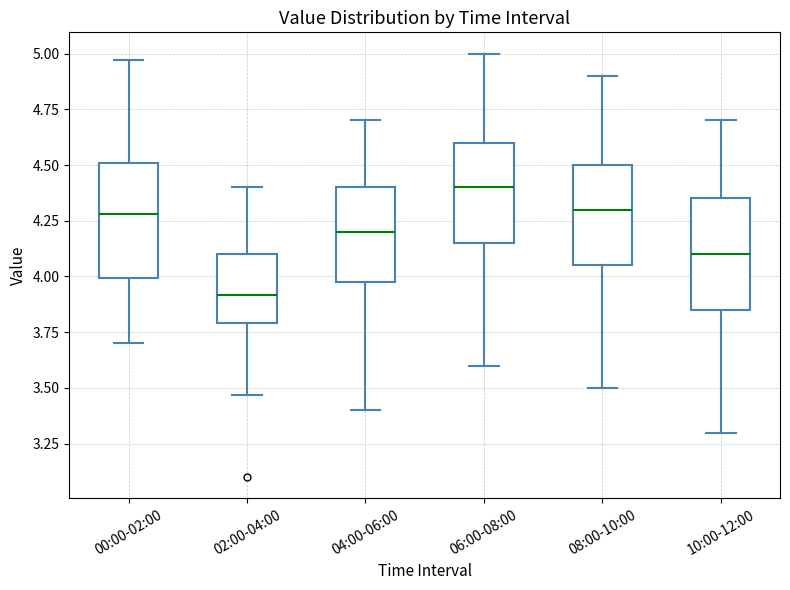

Which box has the highest median line?

06:00-08:00